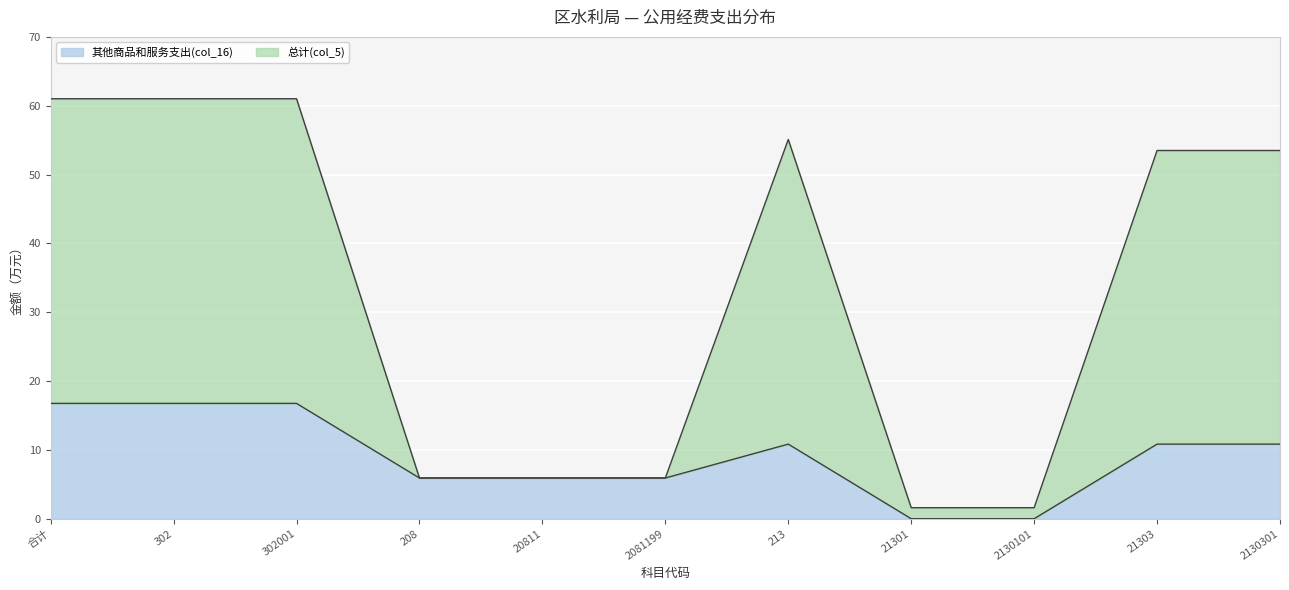

True or false: 其他商品和服务支出(col_16) and 总计(col_5) intersect in this chart.

False